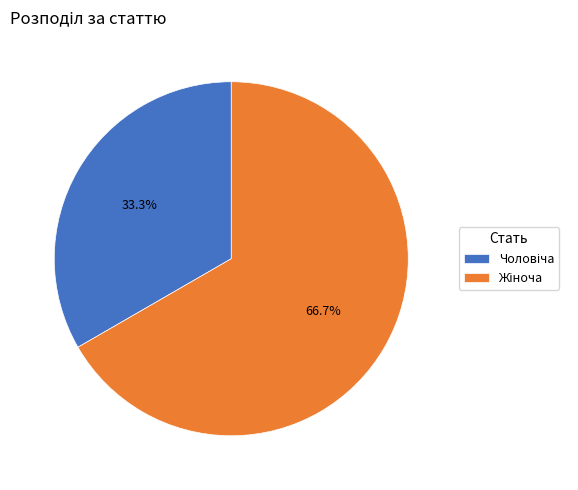

Count the number of slices in the pie.

2